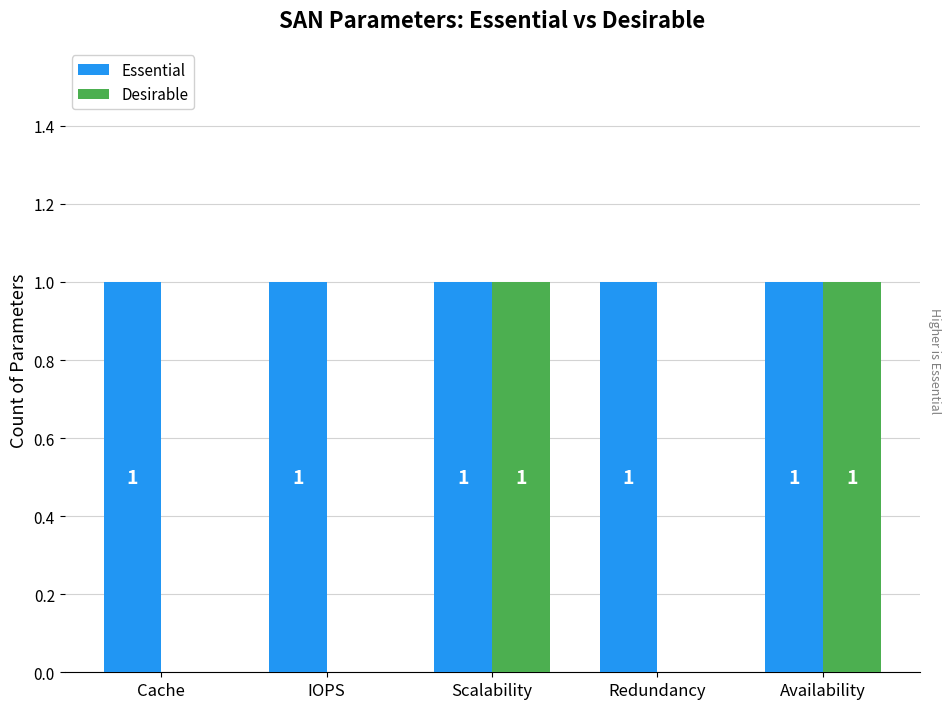

What is the spread (max minus min) of values at Cache?

1